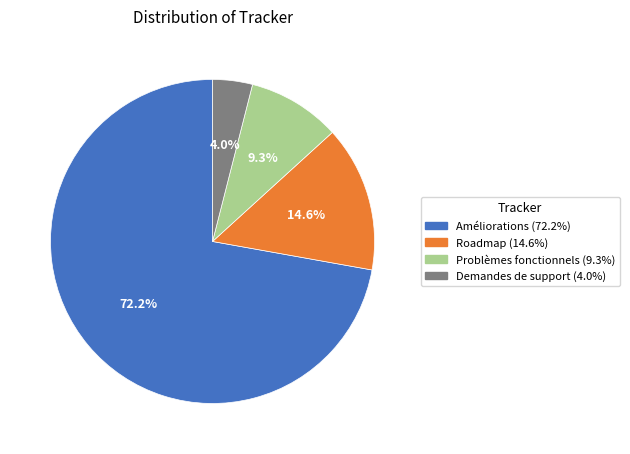

Does any single category account for the majority?

Yes